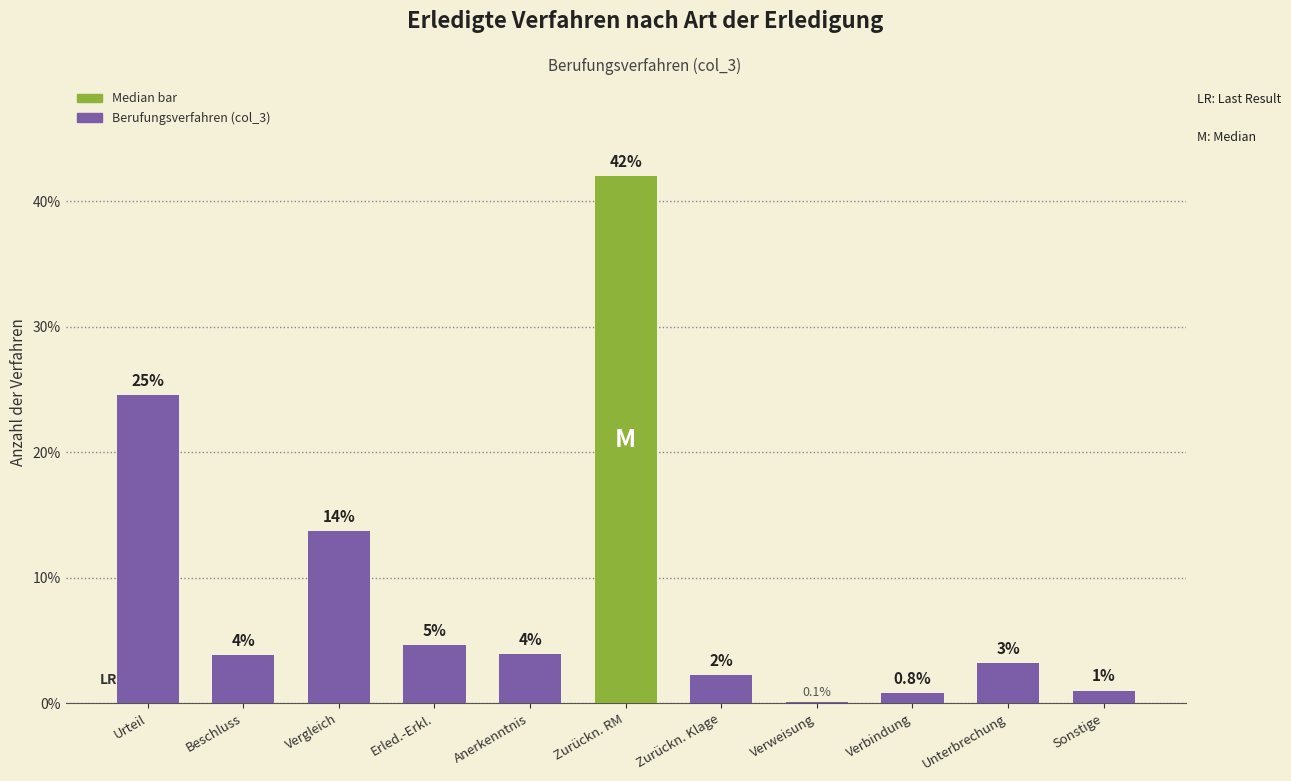

How many data points are less than 3?

4